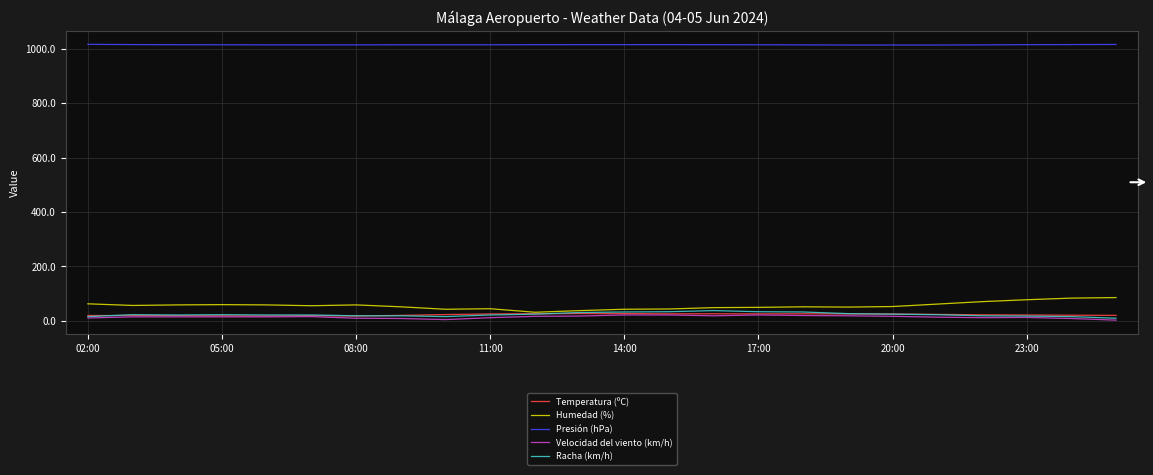

True or false: Racha (km/h) and Presión (hPa) cross at least once.

False